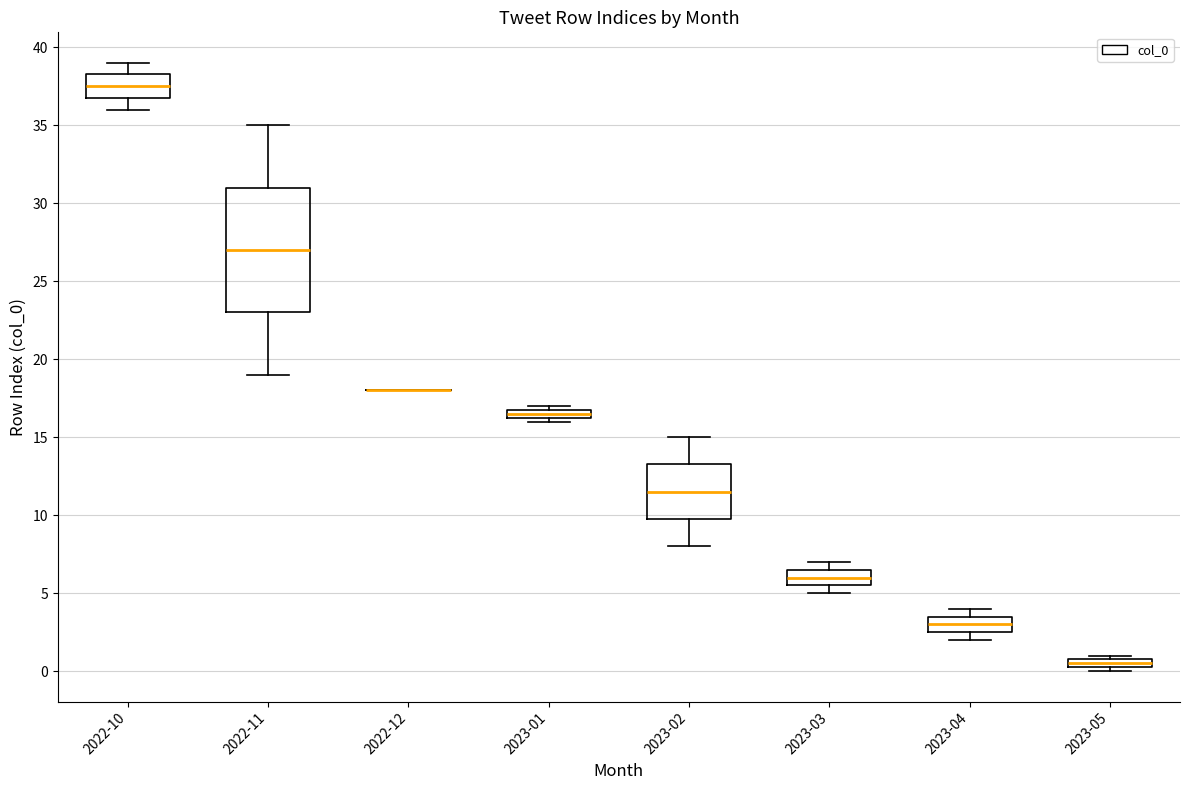

Where is the lower edge of the box for 2023-05 on the y-axis? The values are not printed on the chart, so give them approximately, as read against the axis.

0.5